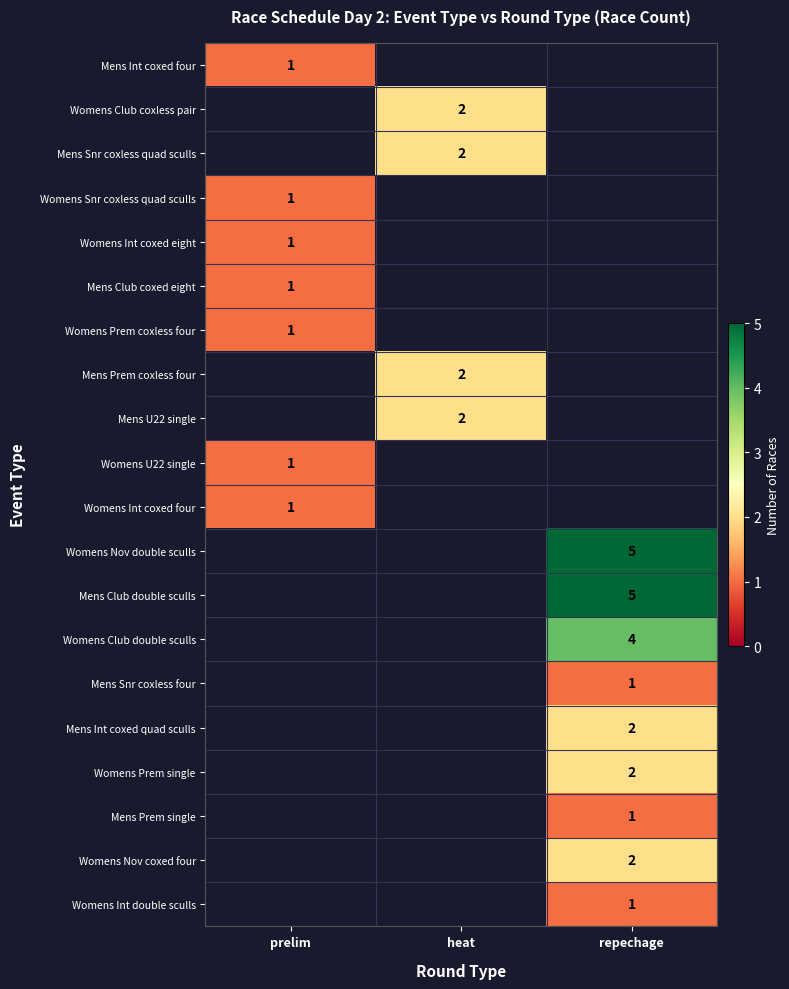

The Mens Prem single series shows 0 at repechage. True or false?

False